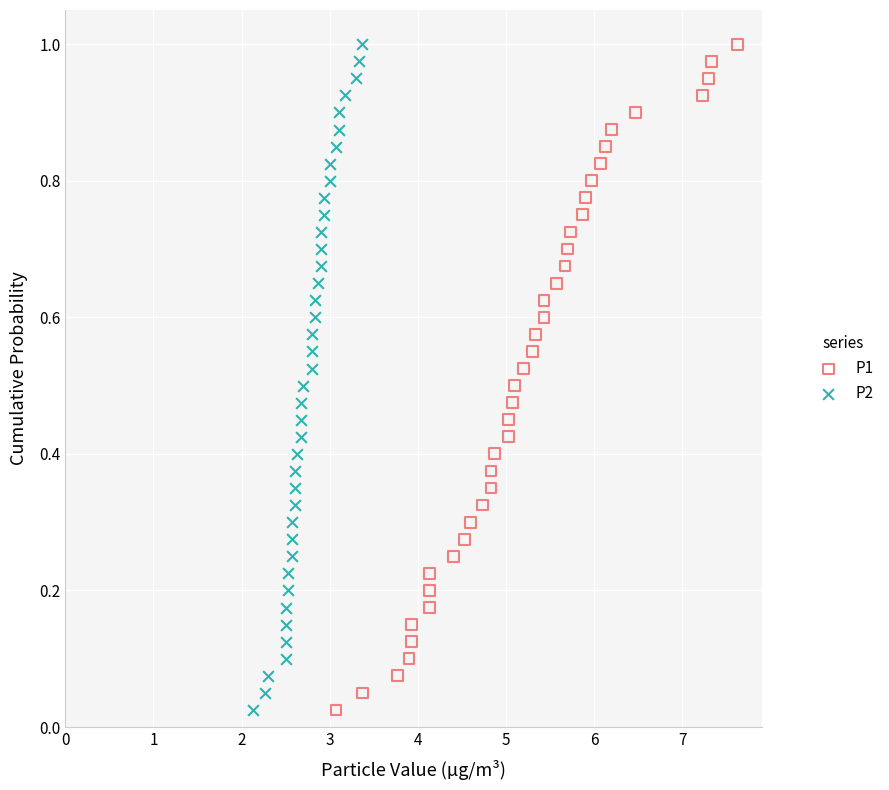

What are all the series names shown in the legend?

P1, P2